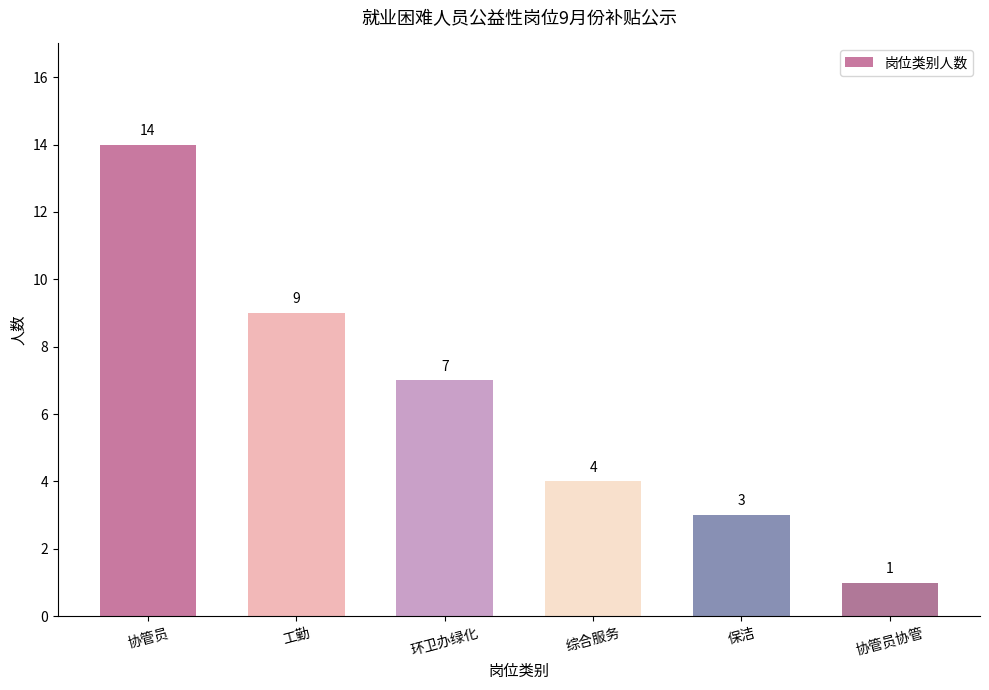

Reading right to left, extract all data points from this chart.

协管员协管=1	保洁=3	综合服务=4	环卫办绿化=7	工勤=9	协管员=14